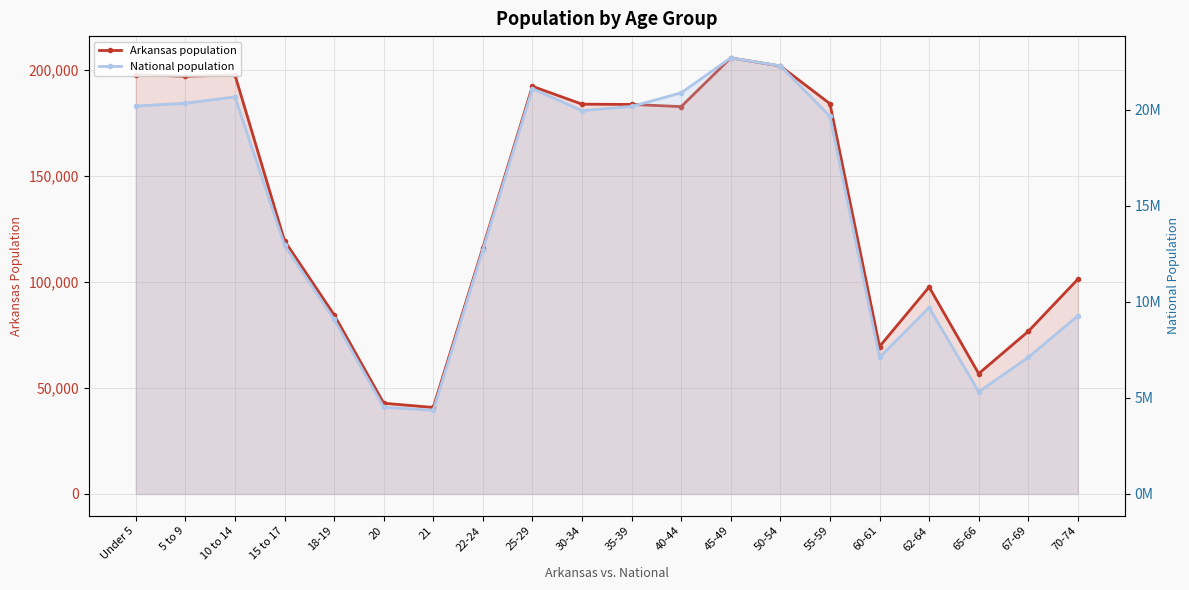

What is the approximate value of National population at 62-64?

9704197